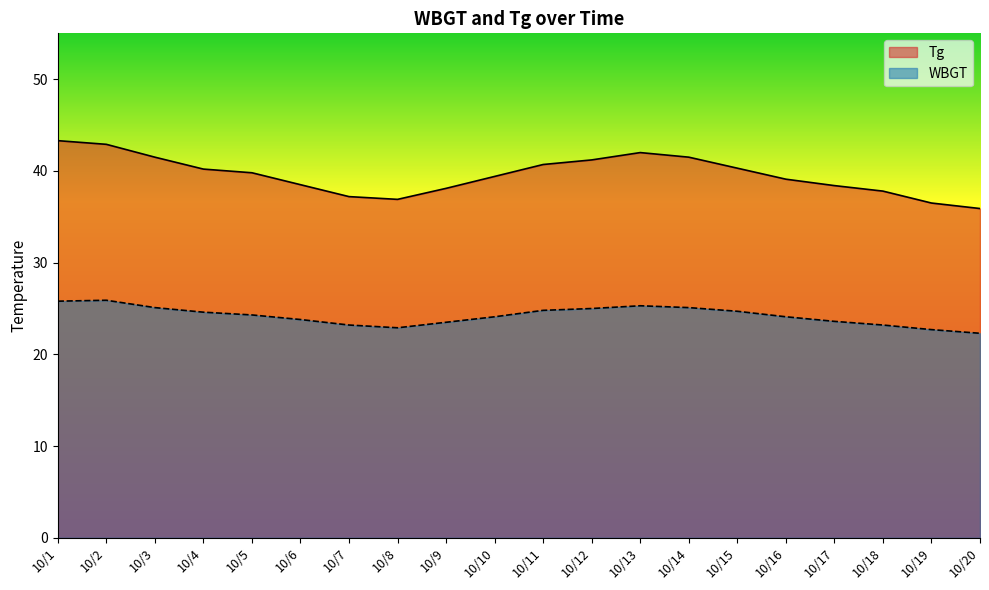

What is the difference between the second highest and minimum values in the Tg series?

7.0